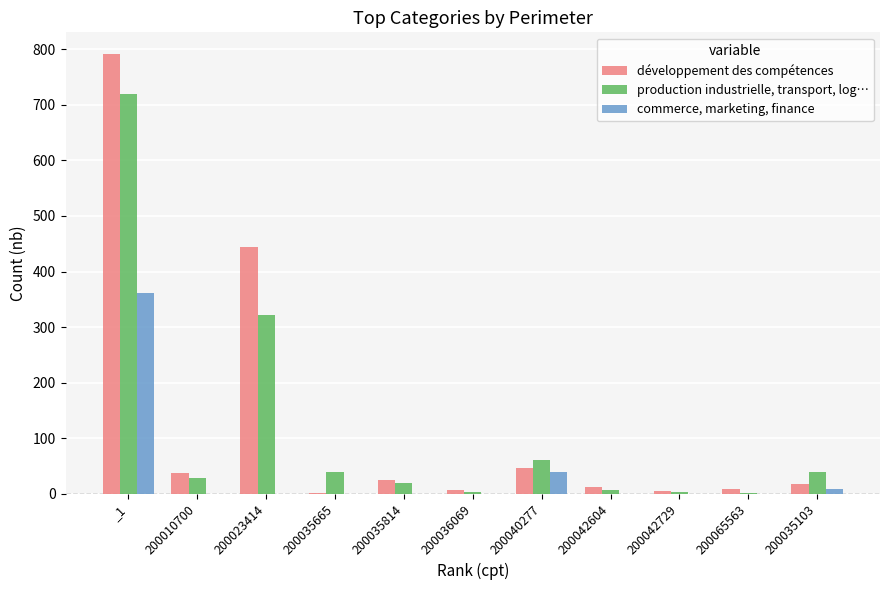

Where is commerce, marketing, finance nearest to the value 180?

200040277